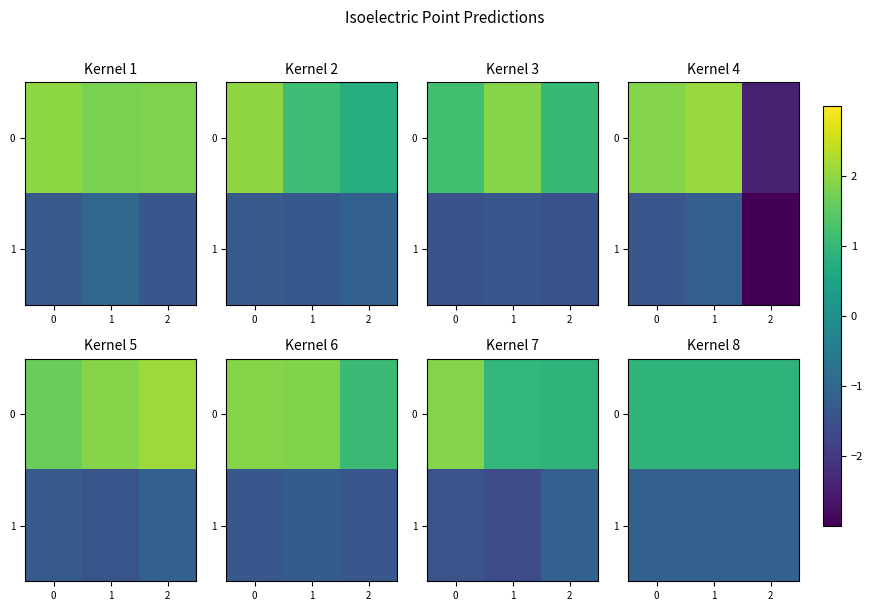

What is the average value of the 0 series?

0.9